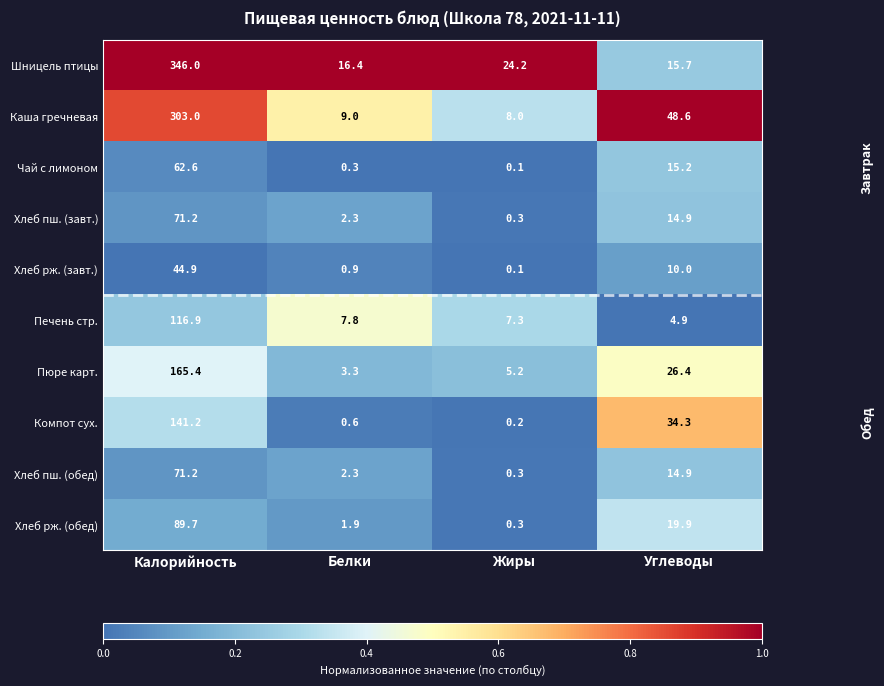

What is the difference between the highest and lowest values at Калорийность?

301.1